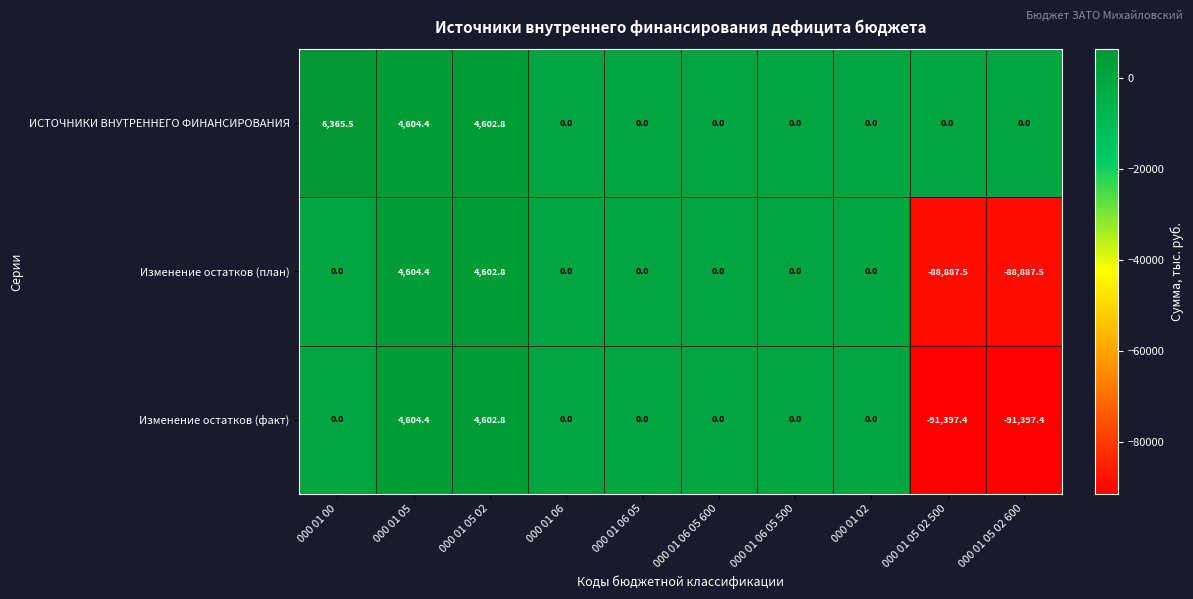

What is the difference between the maximum and minimum values in the Изменение остатков (факт) series?

96001.8